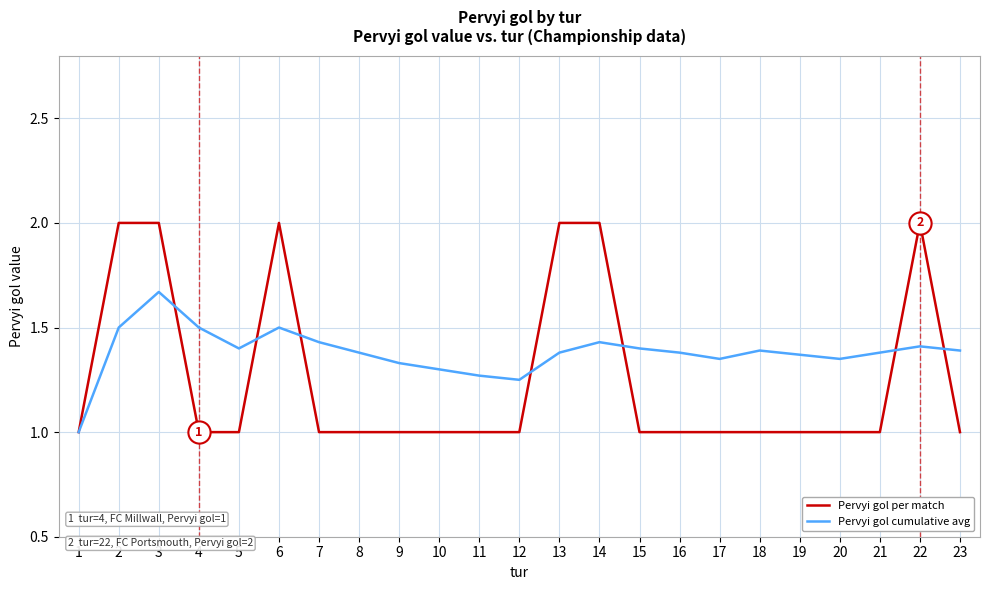

Is the value of Pervyi gol cumulative avg at 18 greater than the value of Pervyi gol per match at 22?

No